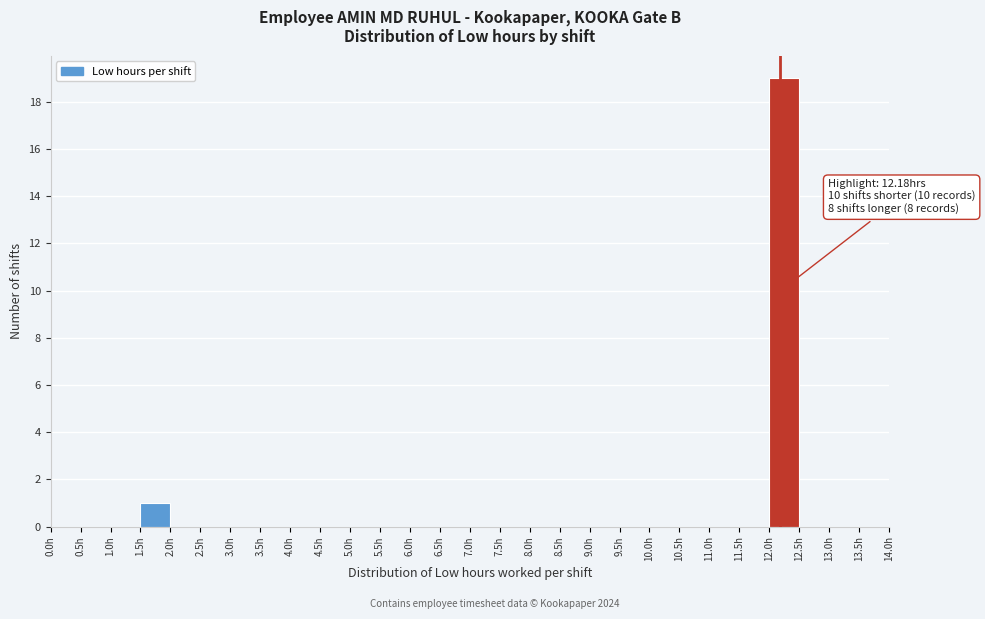

Over which range of the x-axis is the bar tallest?

12.0 to 12.5